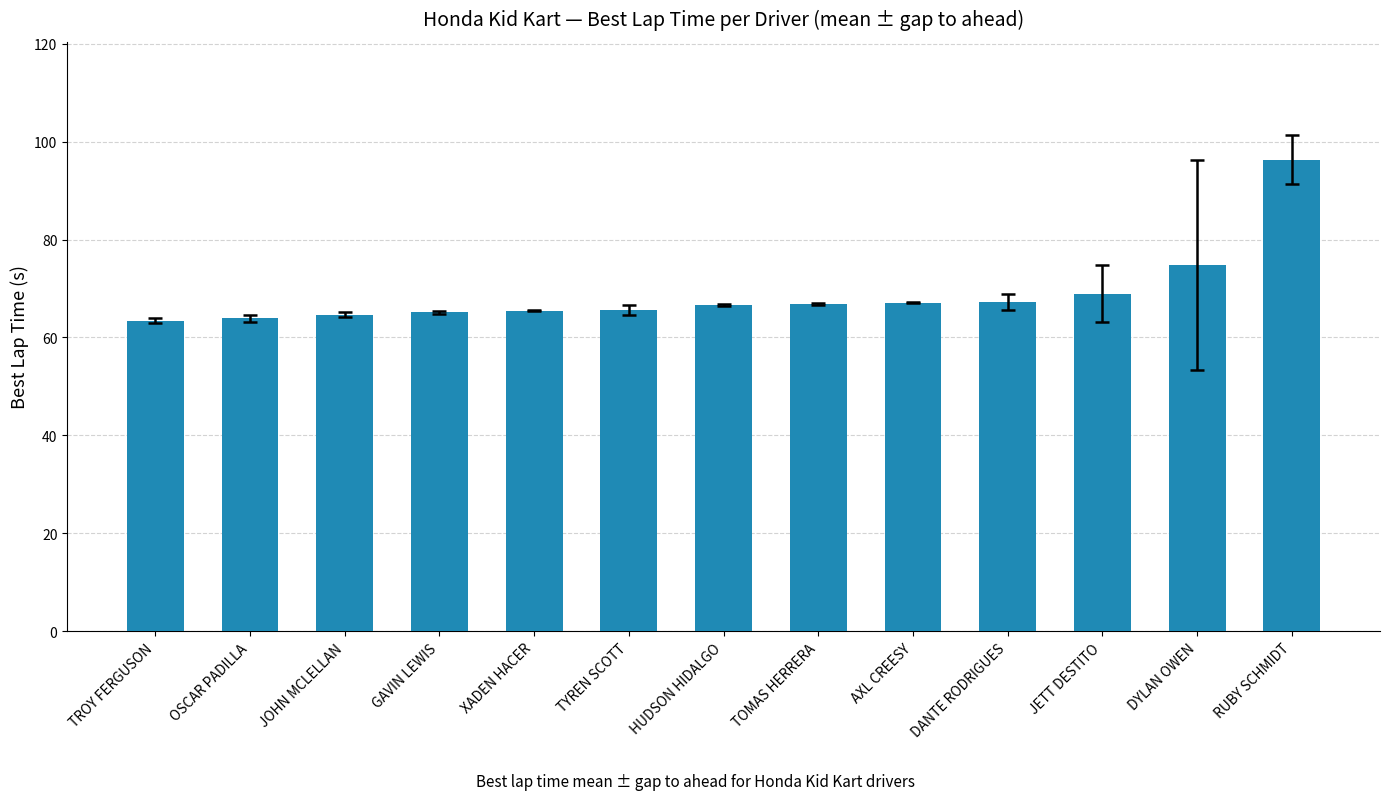

How many data points does each series have?

13